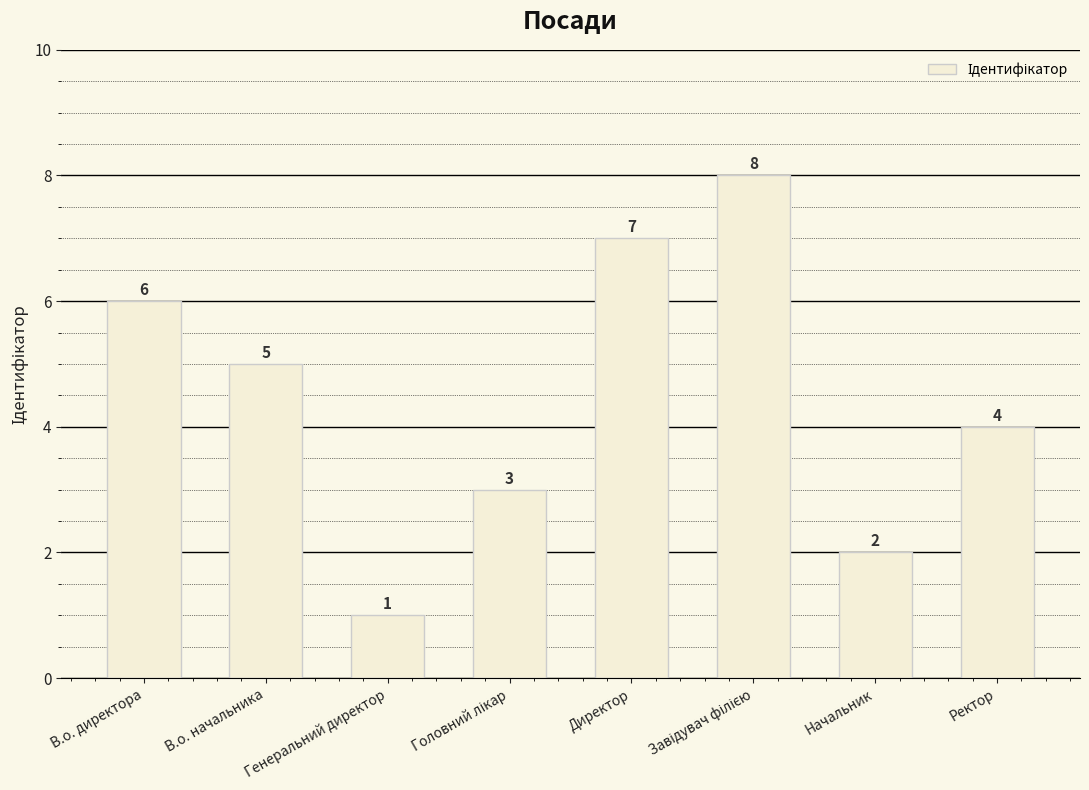

At which category does the chart reach its minimum across all series?

Генеральний директор